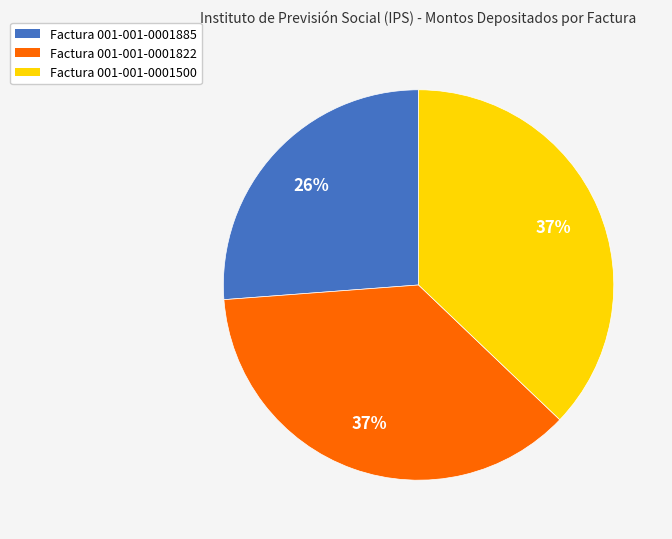

To the nearest percent, what percentage of the pie is Factura 001-001-0001885?

26%